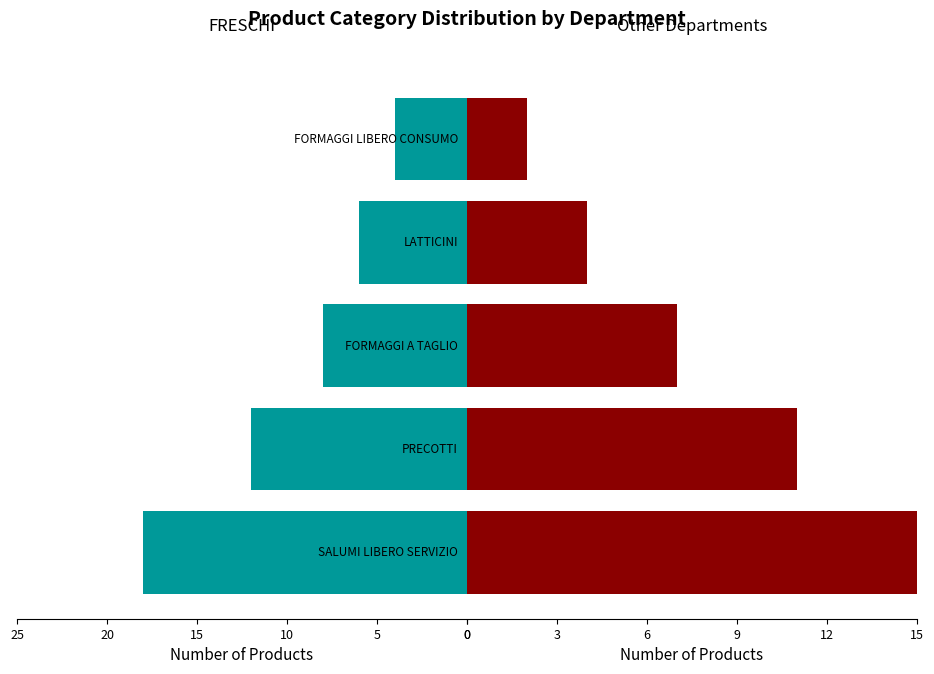

Reading right to left, transcribe all the data shown in this chart.

FRESCHI: 4	6	8	12	18
Other Departments: 2	4	7	11	19